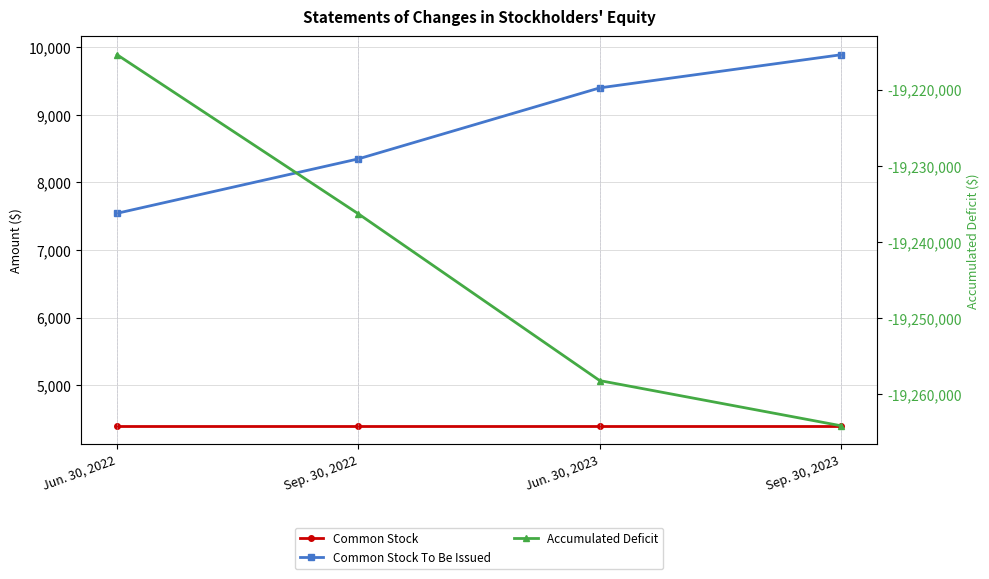

Is this an area chart (filled region under the line)?

No